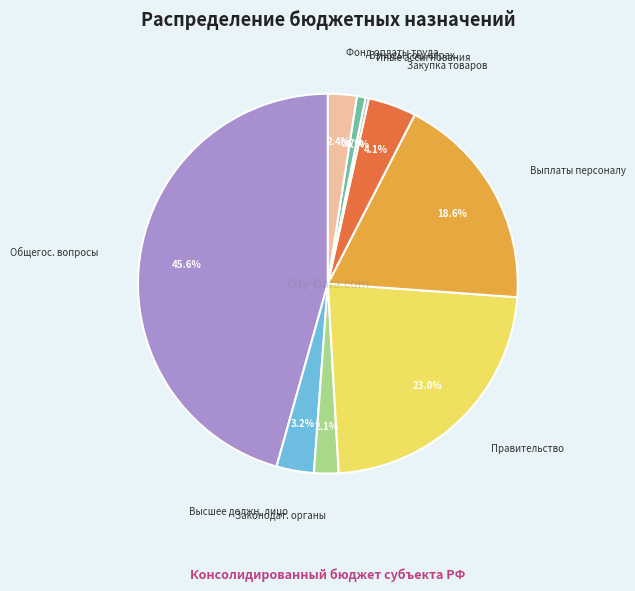

Does any single category account for the majority?

No